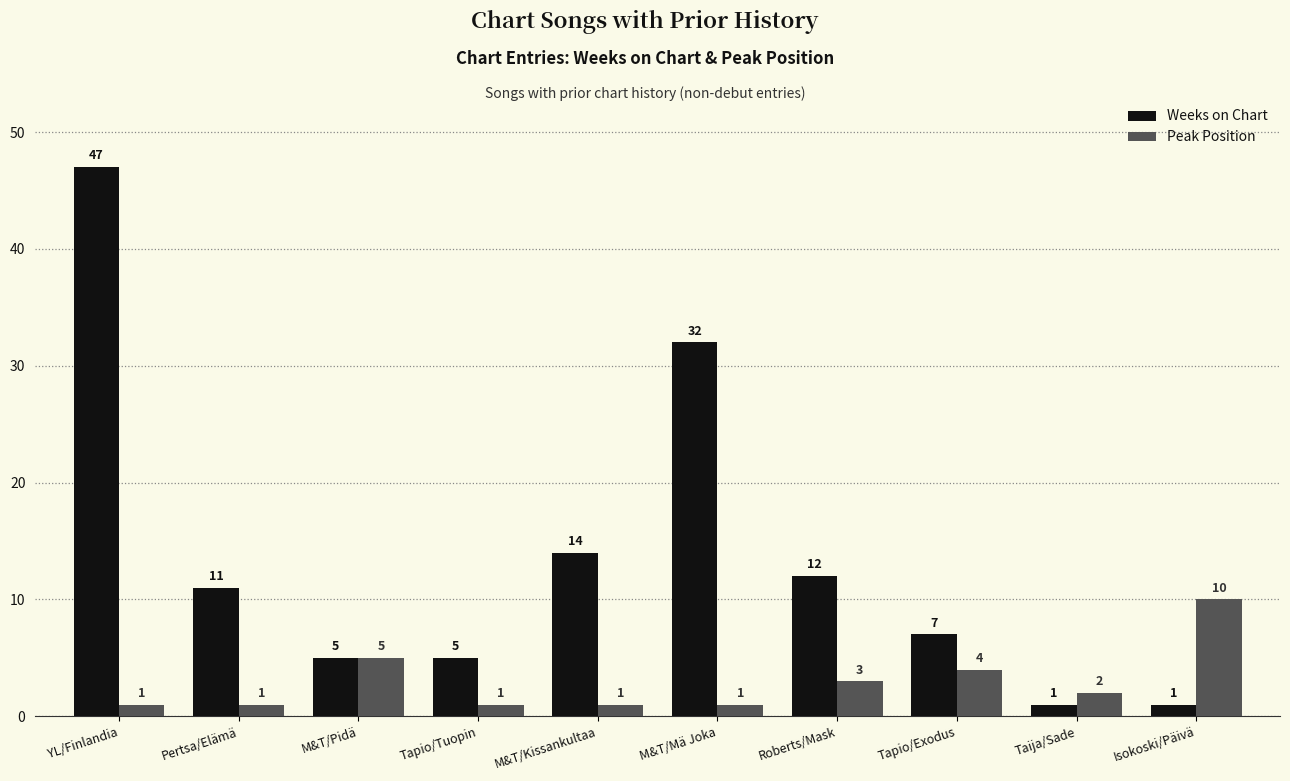

Where does the Peak Position series first go above 2?

M&T/Pidä